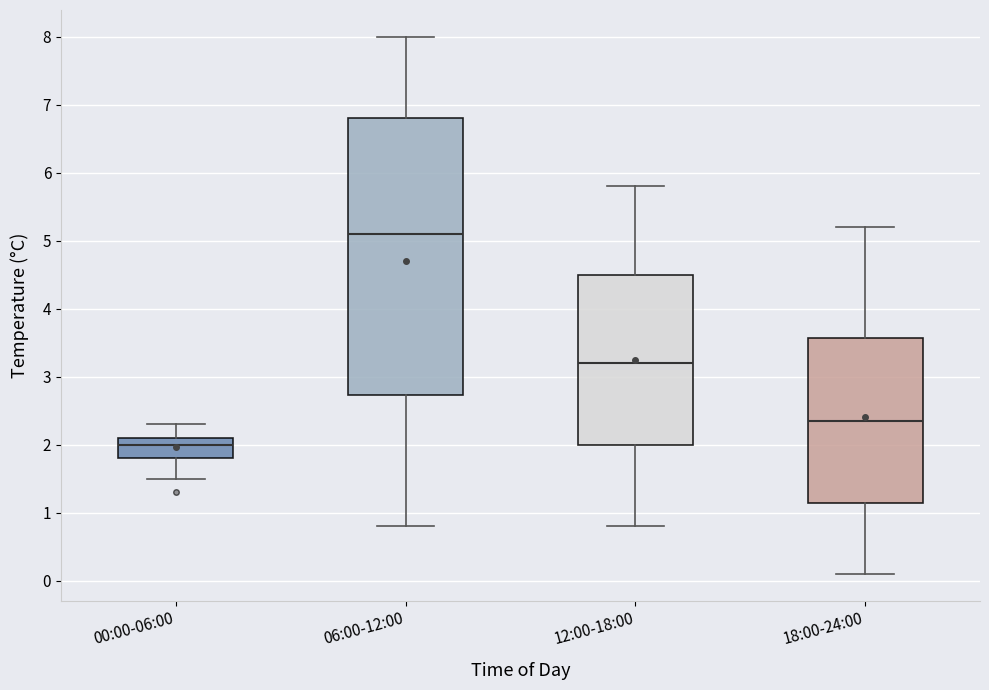

Reading left to right, transcribe this box plot: for each box, give where its median line is, the range the box spans, and where its two whiskers end, as read against the y-axis. The values are not printed on the chart, so give them approximately, as read against the axis.

00:00-06:00: median 2.0, box 1.8 to 2.1, whiskers 1.5 to 2.3
06:00-12:00: median 5.1, box 2.7 to 6.8, whiskers 0.8 to 8.0
12:00-18:00: median 3.2, box 2.0 to 4.5, whiskers 0.8 to 5.8
18:00-24:00: median 2.4, box 1.2 to 3.6, whiskers 0.1 to 5.2